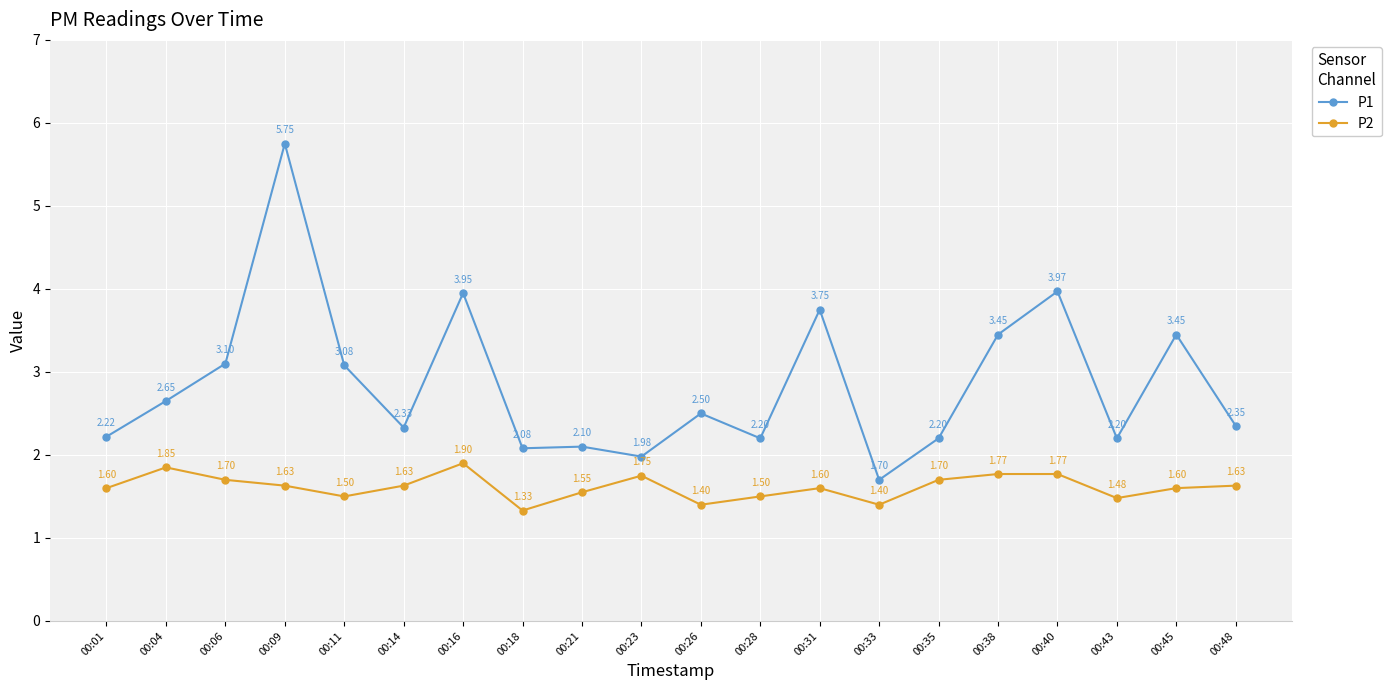

Read the P1 value at 00:11.

3.1